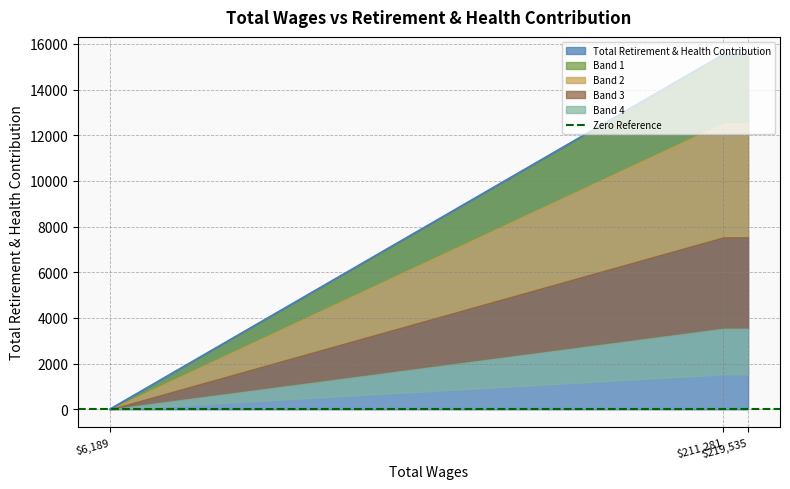

What is the ratio of the value at 219535.0 to the value at 211281.0?

1.0